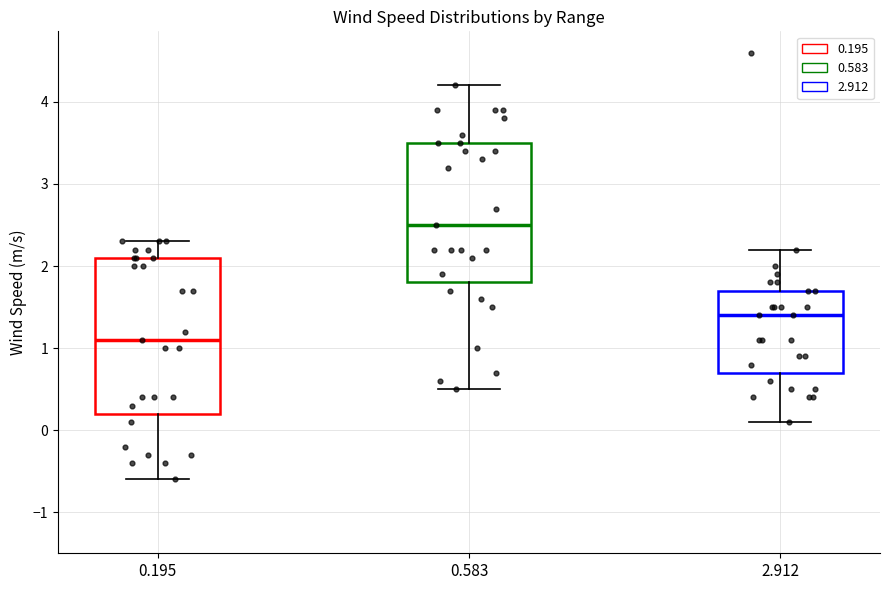

Reading left to right, read every box against the y-axis: the position of its median line, the range the box covers, and the ends of its whiskers. The values are not printed on the chart, so give them approximately, as read against the axis.

0.195: median 1.1, box 0.2 to 2.1, whiskers -0.6 to 2.3
0.583: median 2.5, box 1.8 to 3.5, whiskers 0.5 to 4.2
2.912: median 1.4, box 0.7 to 1.7, whiskers 0.1 to 2.2